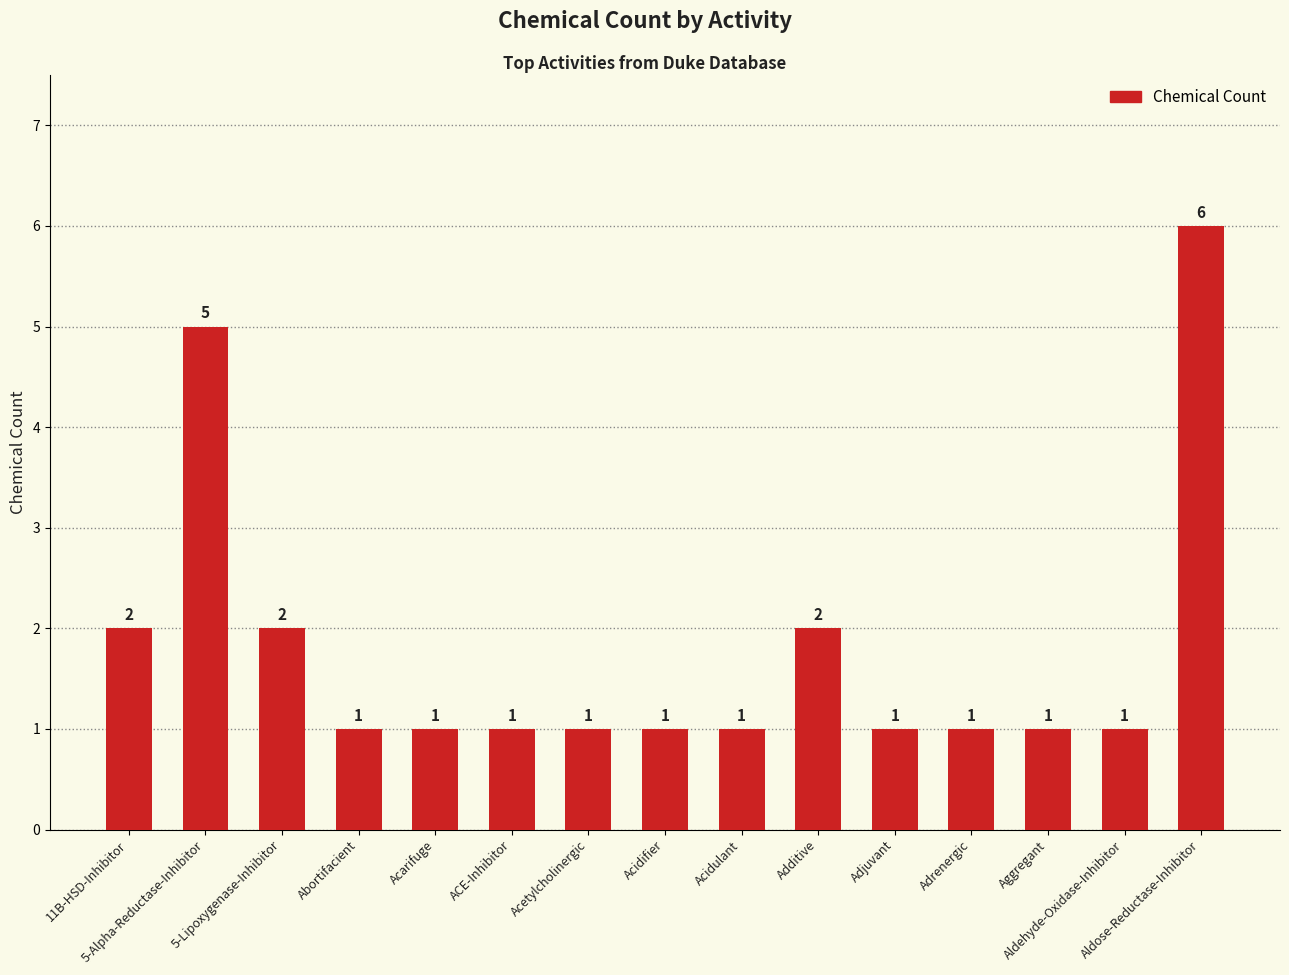

Count the values in the range 1 to 2.

13